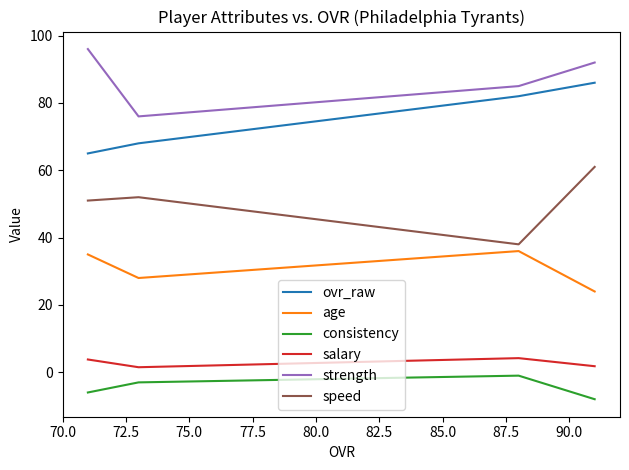

What is the highest value of the age series?

36.0